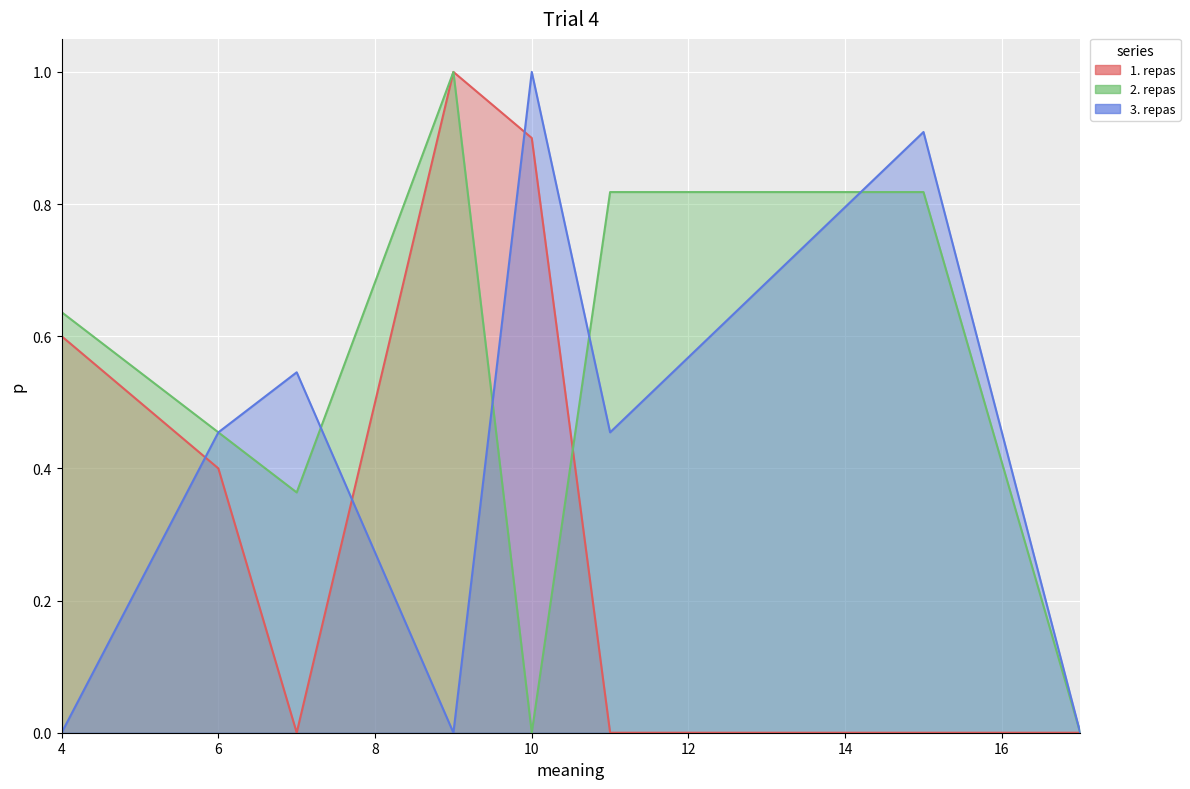

List the series in order of their peak value, highest first.

1. repas, 2. repas, 3. repas